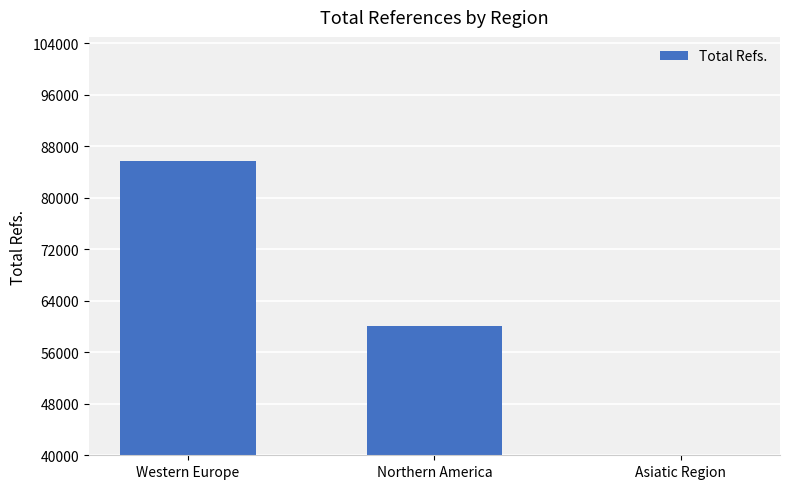

Approximately how many times larger is the value at Western Europe compared to Asiatic Region?

20.5